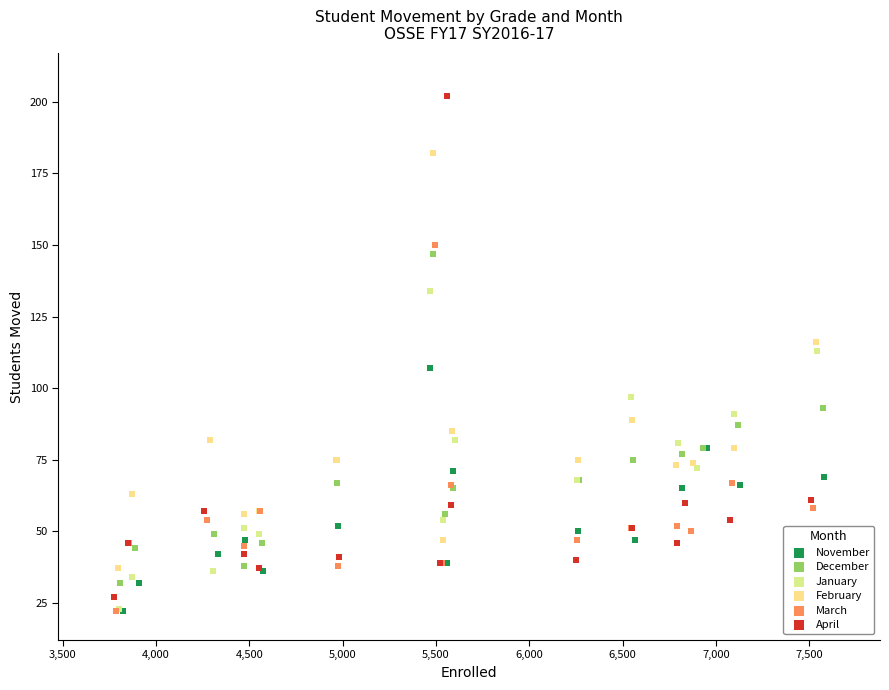

Which series has the largest Y range (max minus min)?

April